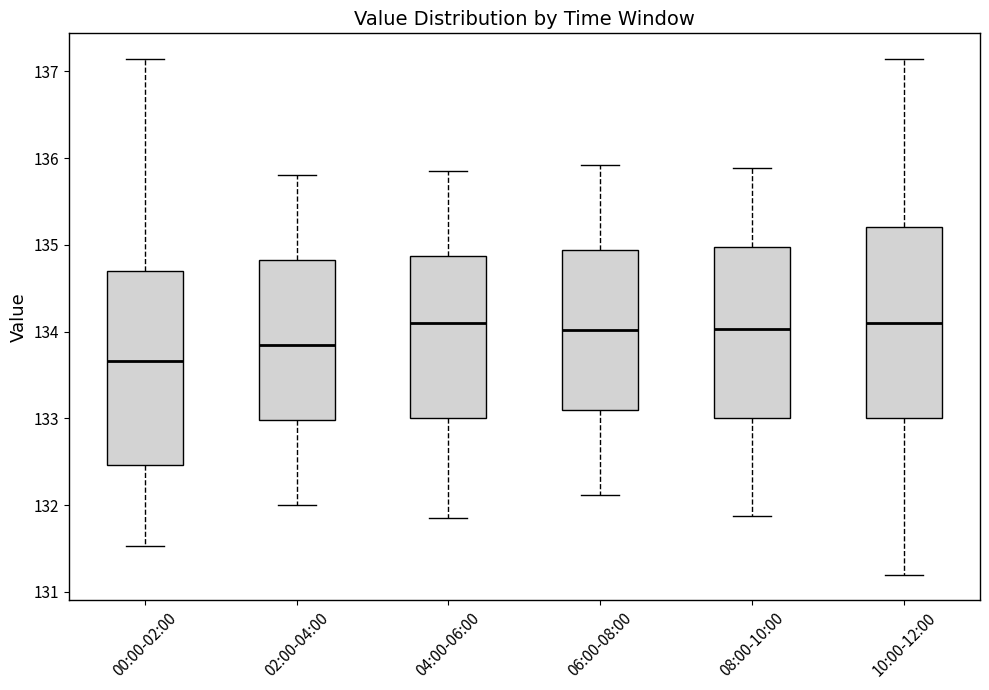

Reading left to right, transcribe this box plot: for each box, give where its median line is, the range the box spans, and where its two whiskers end, as read against the y-axis. The values are not printed on the chart, so give them approximately, as read against the axis.

00:00-02:00: median 133.7, box 132.5 to 134.7, whiskers 131.5 to 137.1
02:00-04:00: median 133.9, box 133.0 to 134.8, whiskers 132.0 to 135.8
04:00-06:00: median 134.1, box 133.0 to 134.9, whiskers 131.9 to 135.9
06:00-08:00: median 134.0, box 133.1 to 134.9, whiskers 132.1 to 135.9
08:00-10:00: median 134.0, box 133.0 to 135.0, whiskers 131.9 to 135.9
10:00-12:00: median 134.1, box 133.0 to 135.2, whiskers 131.2 to 137.1